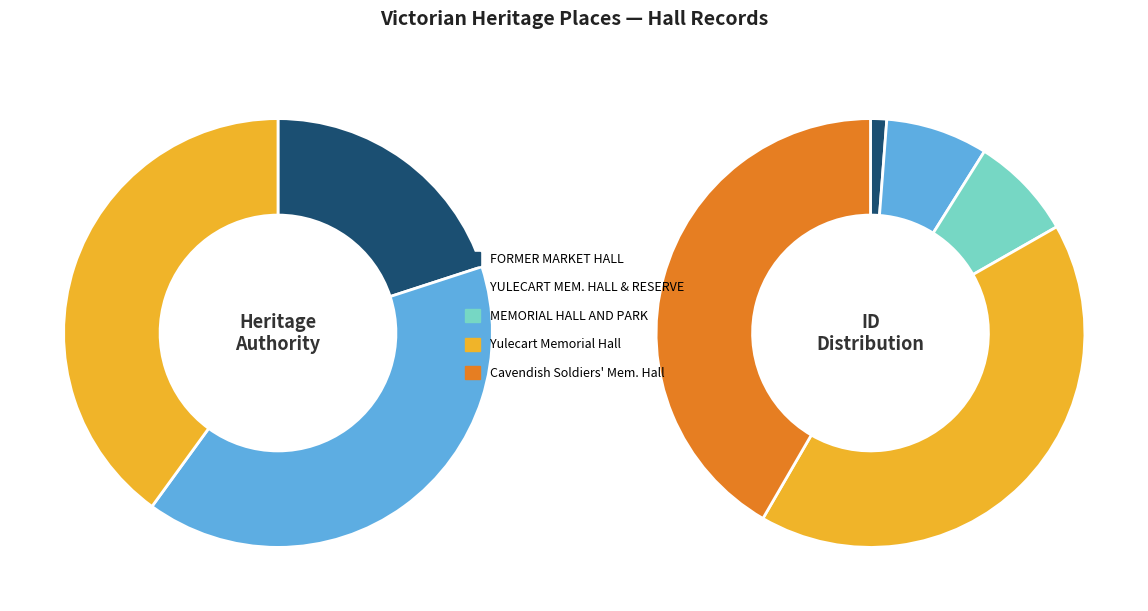

Does Yulecart Memorial Hall account for over 50% of the chart?

No